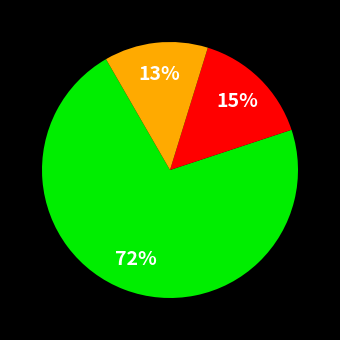

Count the number of slices in the pie.

3